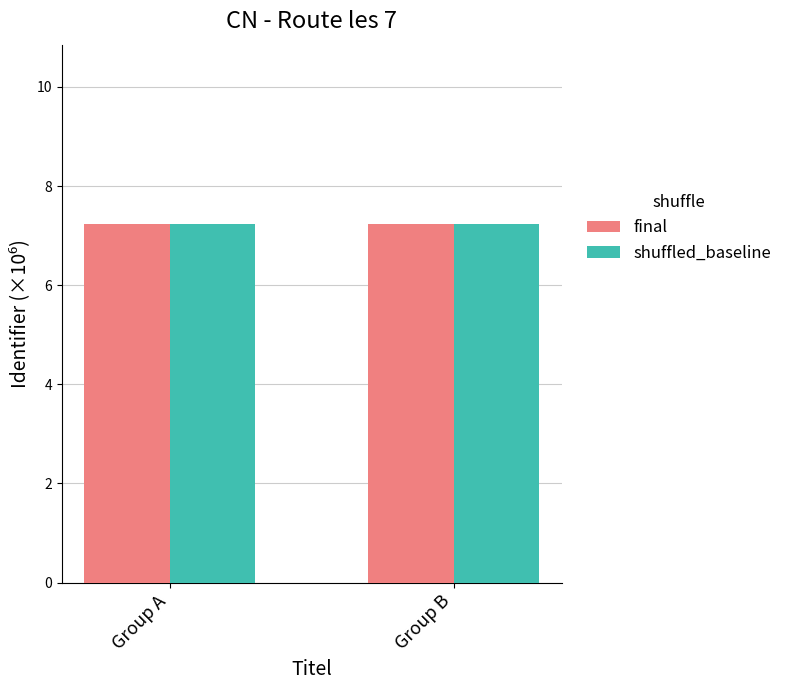

What are all the series names shown in the legend?

final, shuffled_baseline